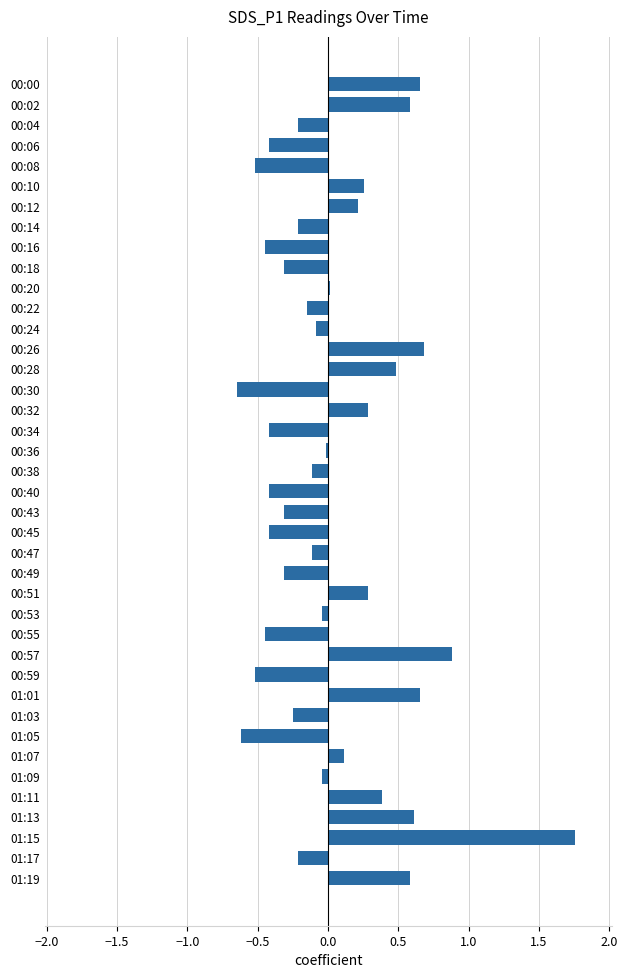

Does the chart contain any negative values?

Yes